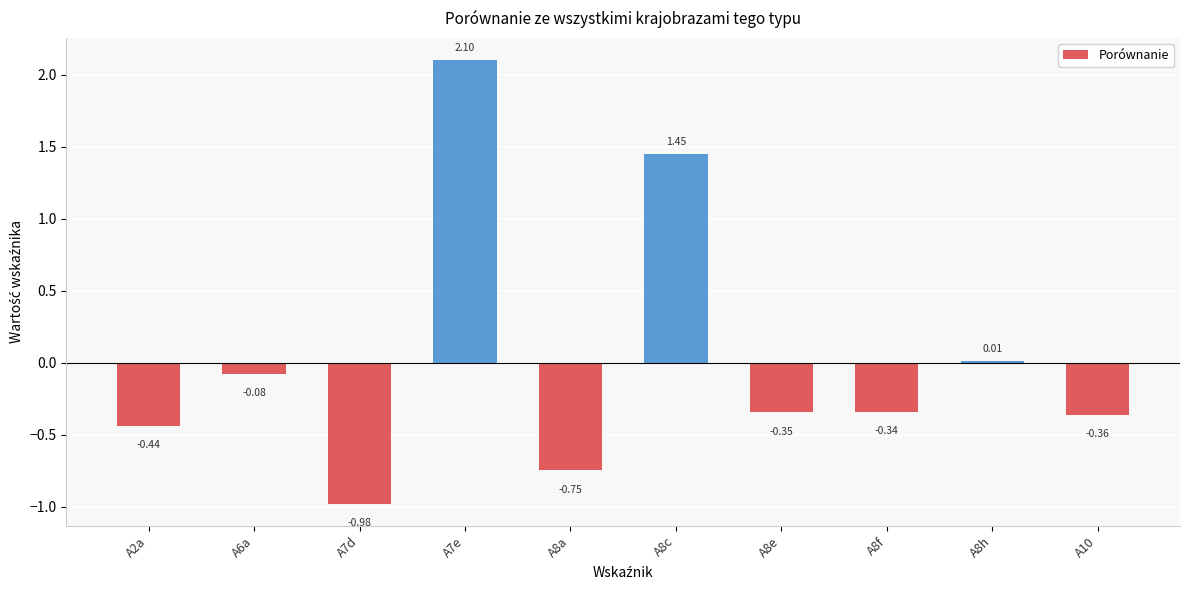

How many values are above zero?

3